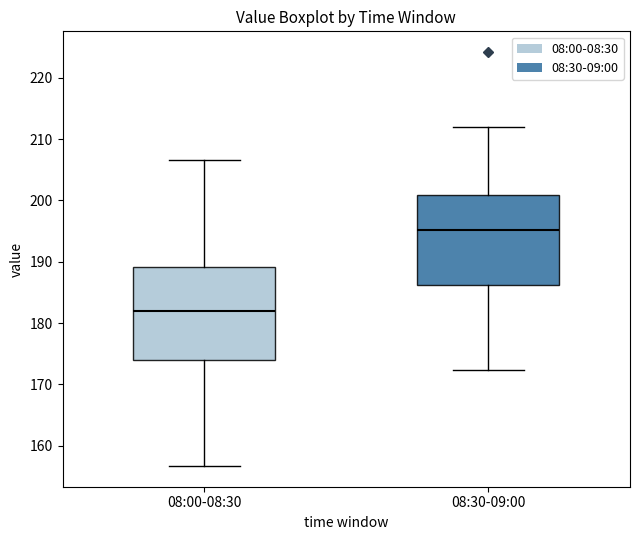

Where is the lower edge of the box for 08:30-09:00 on the y-axis? The values are not printed on the chart, so give them approximately, as read against the axis.

186